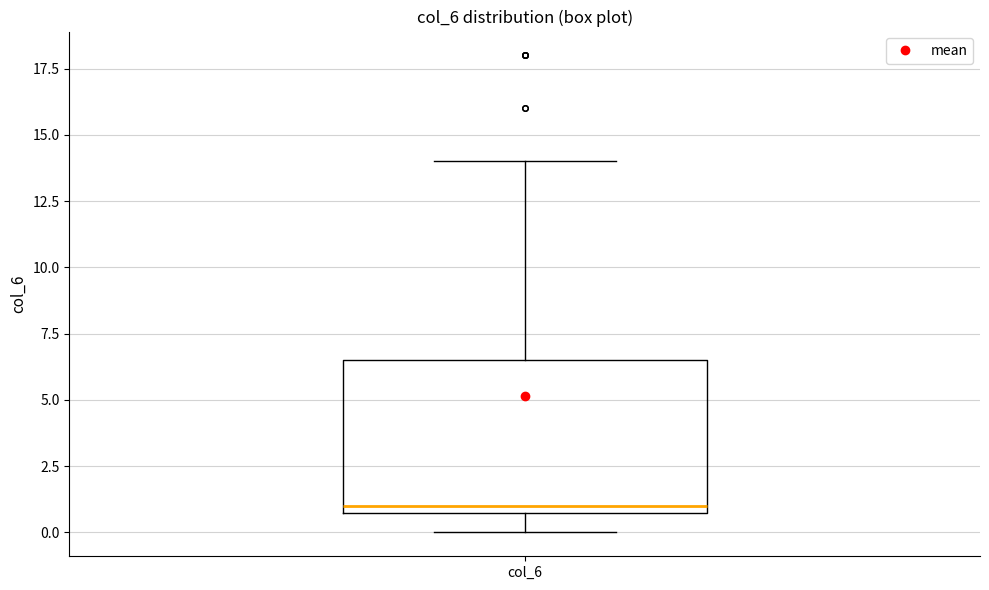

Where is the upper edge of the box for col_6 on the y-axis? The values are not printed on the chart, so give them approximately, as read against the axis.

6.5